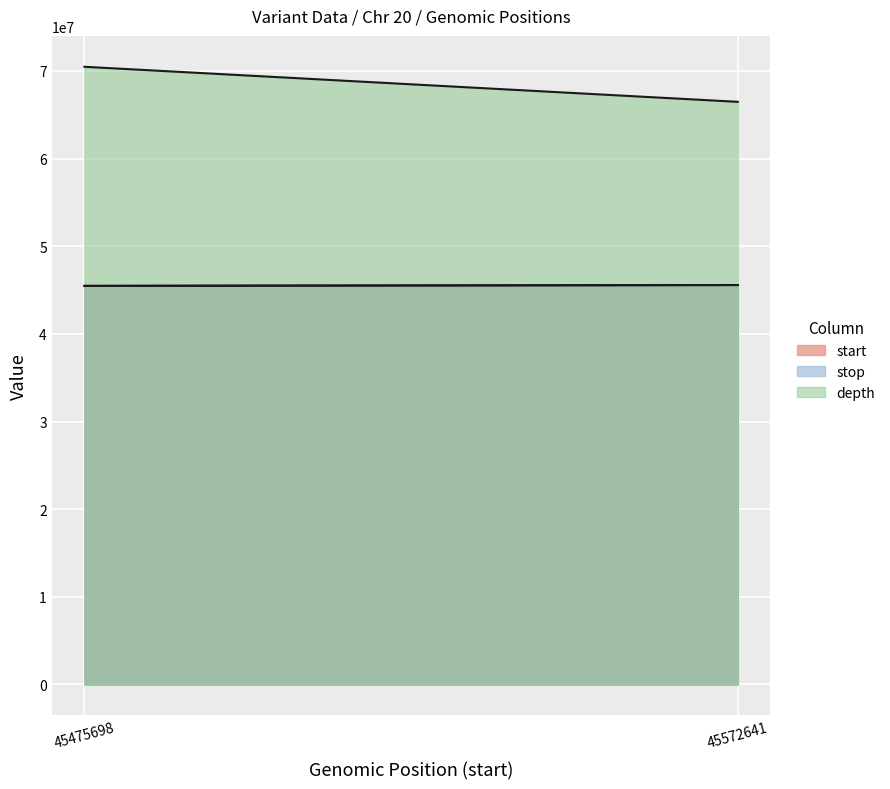

What is the average value of the depth series?

23